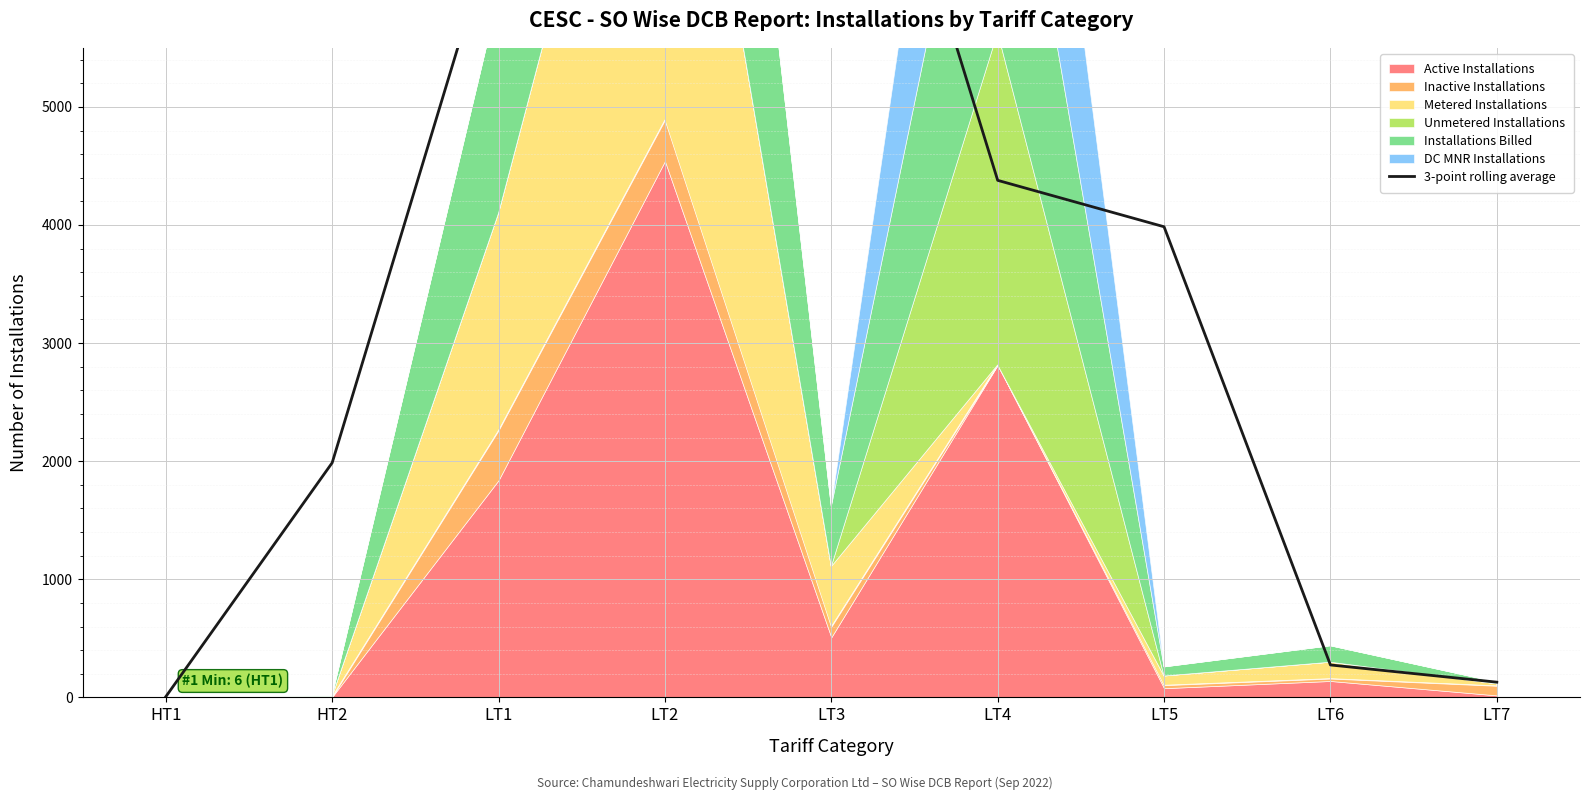

What position from the right is LT3?

5